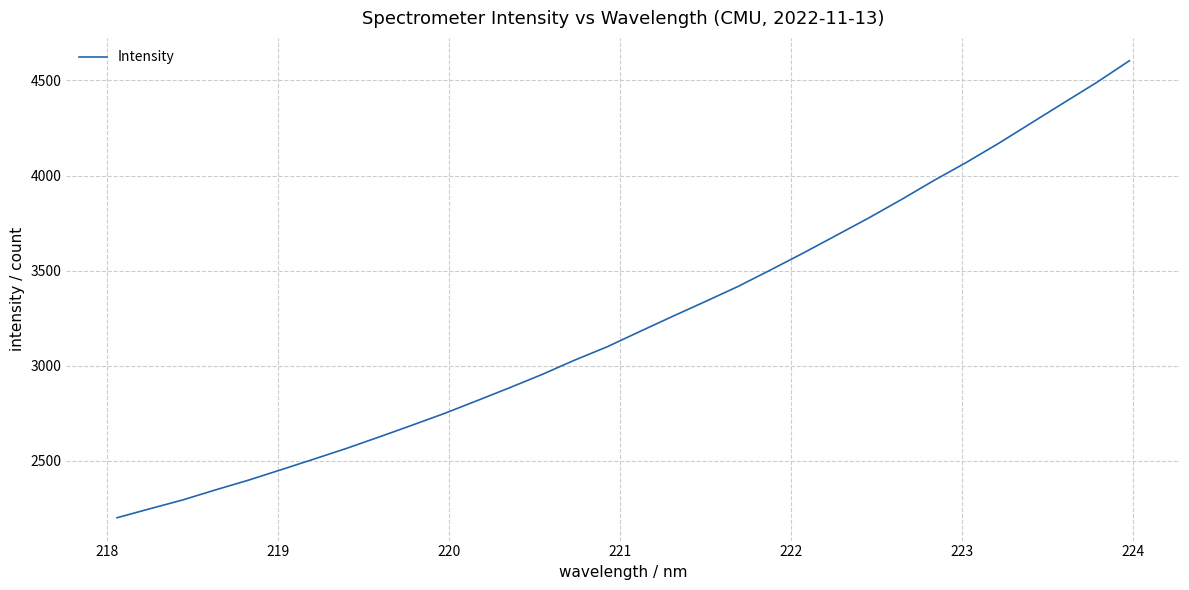

What is the difference between the maximum and minimum values?

2403.0